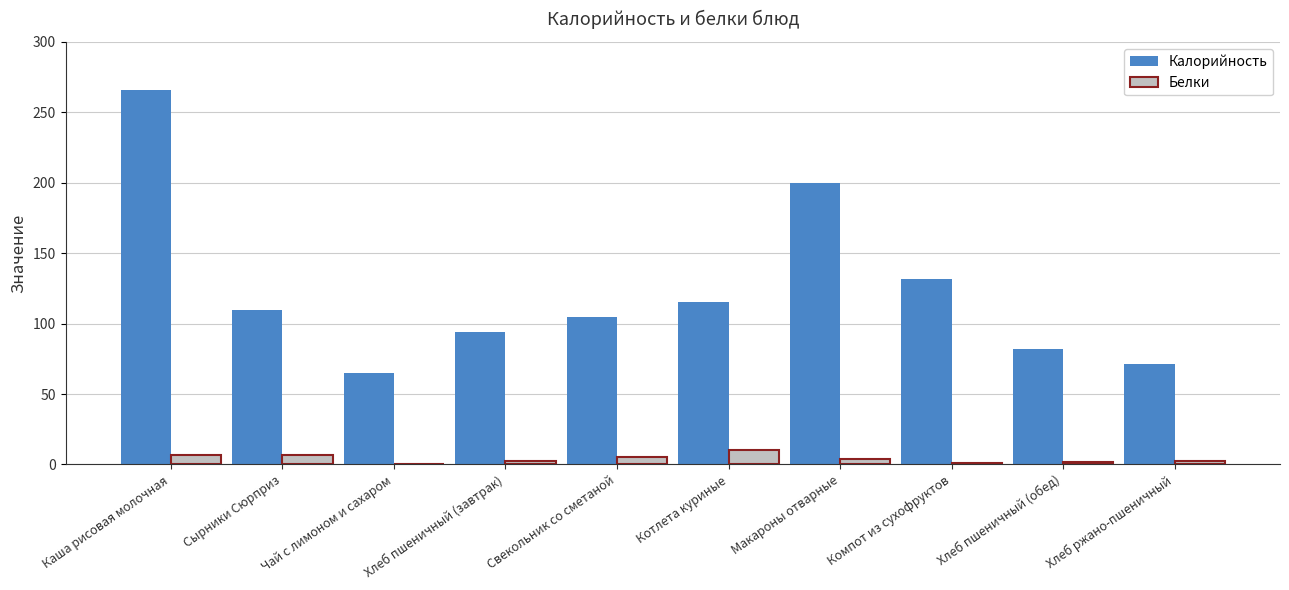

Count the number of data series in this chart.

2